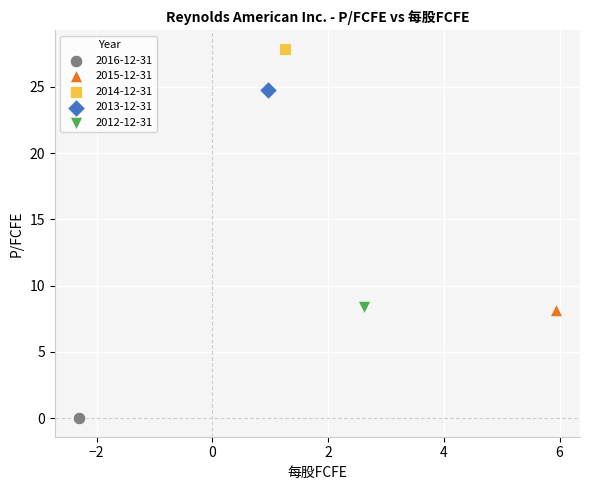

What are all the series names shown in the legend?

2016-12-31, 2015-12-31, 2014-12-31, 2013-12-31, 2012-12-31